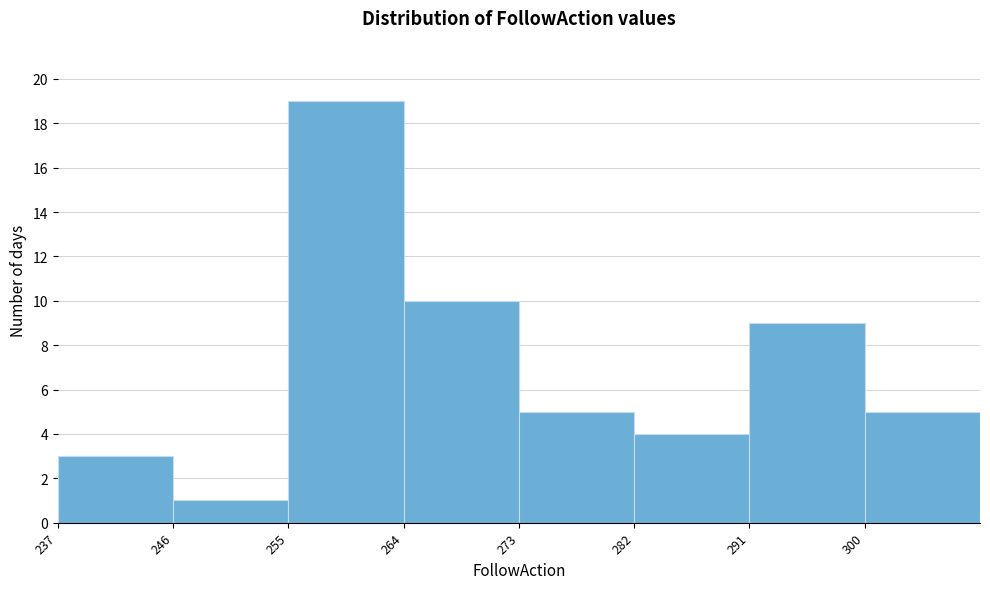

Reading left to right, list every bar in this chart as the range it spans on the x-axis followed by its height. Neither the bar edges nor the heights are printed on the chart, so give them approximately, as read against the axes.

237.5 to 246.5: 3
246.5 to 255.5: 1
255.5 to 264.5: 19
264.5 to 273.5: 10
273.5 to 282.5: 5
282.5 to 291.5: 4
291.5 to 300.5: 9
300.5 to 309.5: 5